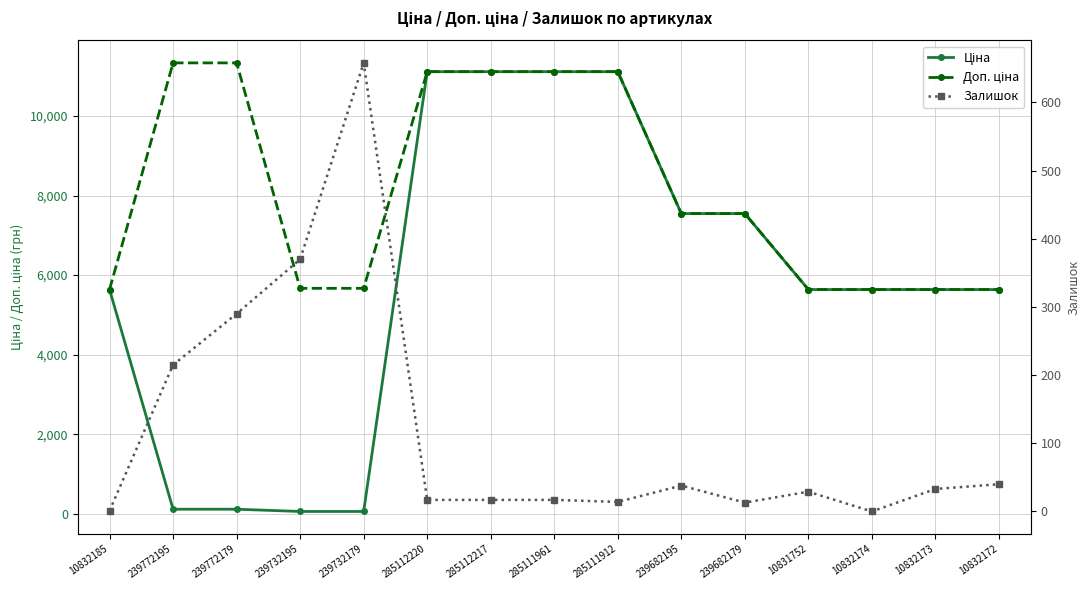

Reading right to left, transcribe all the data shown in this chart.

Ціна: 10832172=5636.0	10832173=5636.0	10832174=5636.0	10831752=5636.0	239682179=7545.9	239682195=7545.9	285111912=11113.6	285111961=11113.6	285112217=11113.6	285112220=11113.6	239732179=56.7	239732195=56.7	239772179=113.3	239772195=113.3	10832185=5636.0
Доп. ціна: 10832172=5636.0	10832173=5636.0	10832174=5636.0	10831752=5636.0	239682179=7545.9	239682195=7545.9	285111912=11113.6	285111961=11113.6	285112217=11113.6	285112220=11113.6	239732179=5667.0	239732195=5667.0	239772179=11334.0	239772195=11334.0	10832185=5636.0
Залишок: 10832172=40.0	10832173=33.0	10832174=0.0	10831752=29.0	239682179=13.0	239682195=38.0	285111912=14.0	285111961=17.0	285112217=17.0	285112220=17.0	239732179=658.0	239732195=370.0	239772179=290.0	239772195=215.0	10832185=1.0